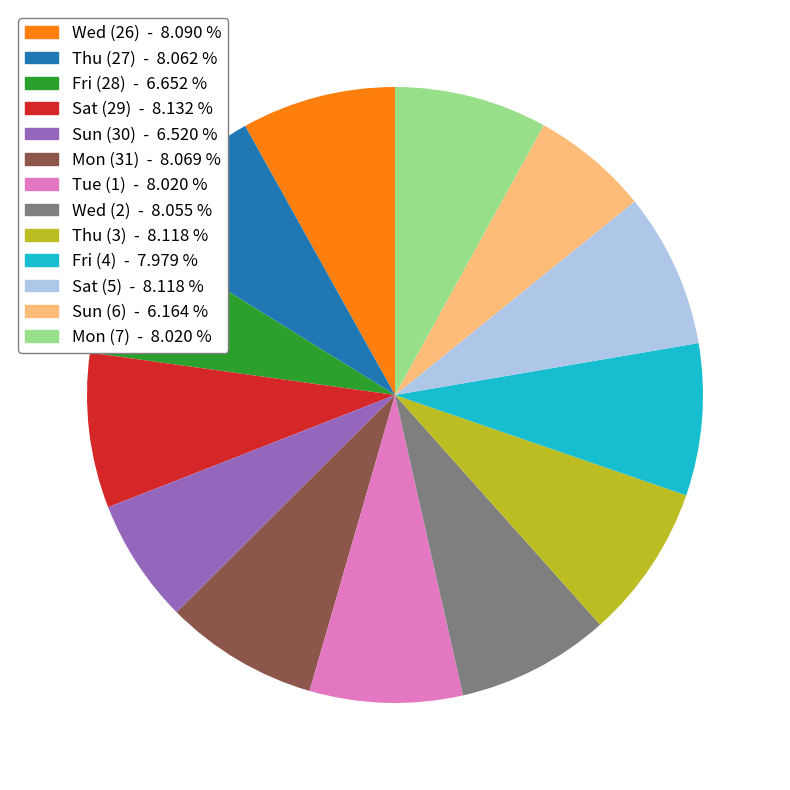

Count the number of slices in the pie.

13